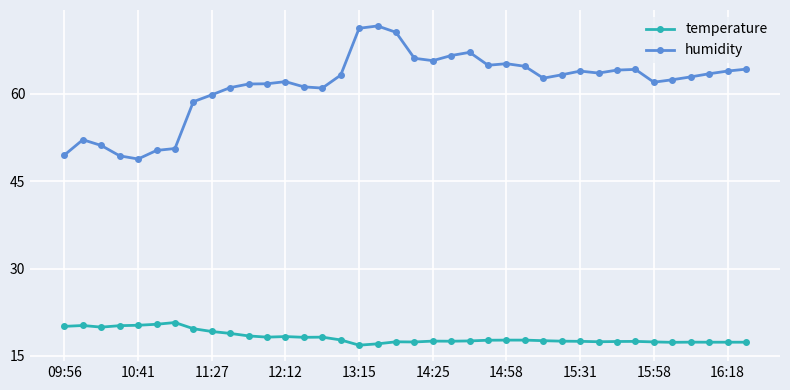

List the series in order of their overall mean, highest first.

humidity, temperature